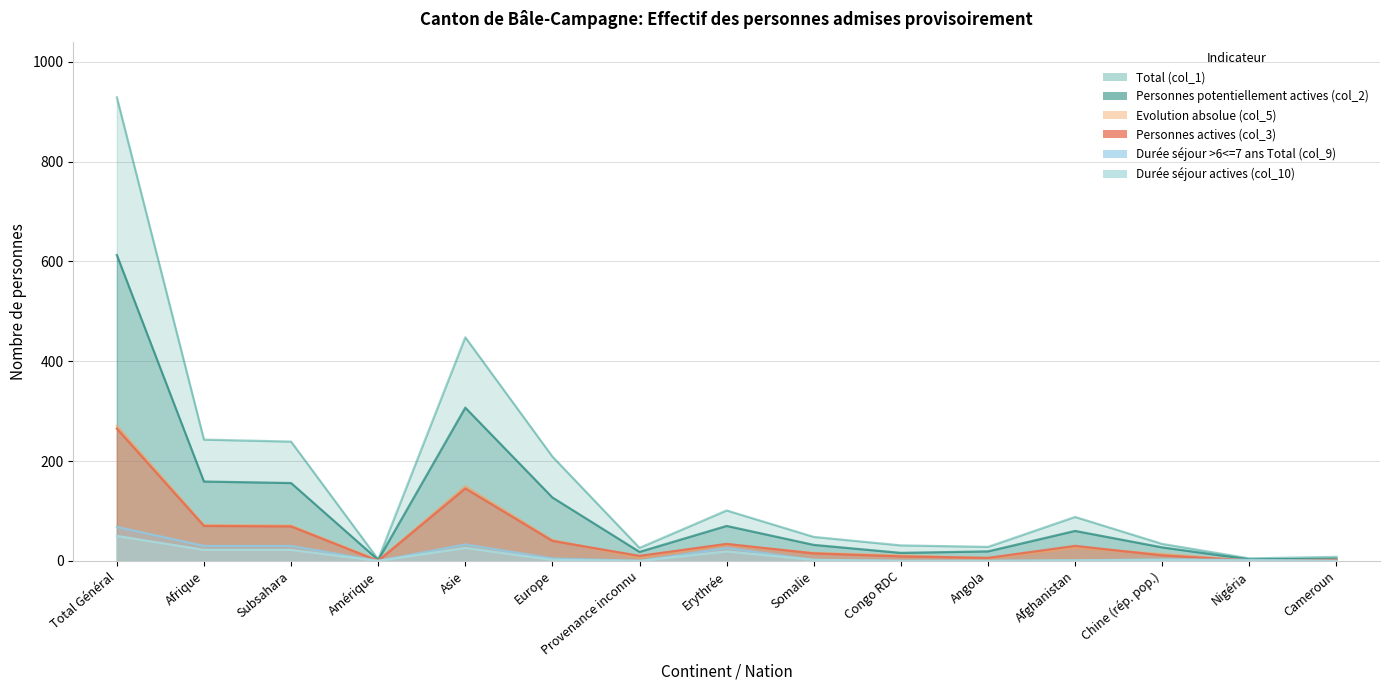

Between Europe and Erythrée, which series saw the biggest shift?

Total (col_1)